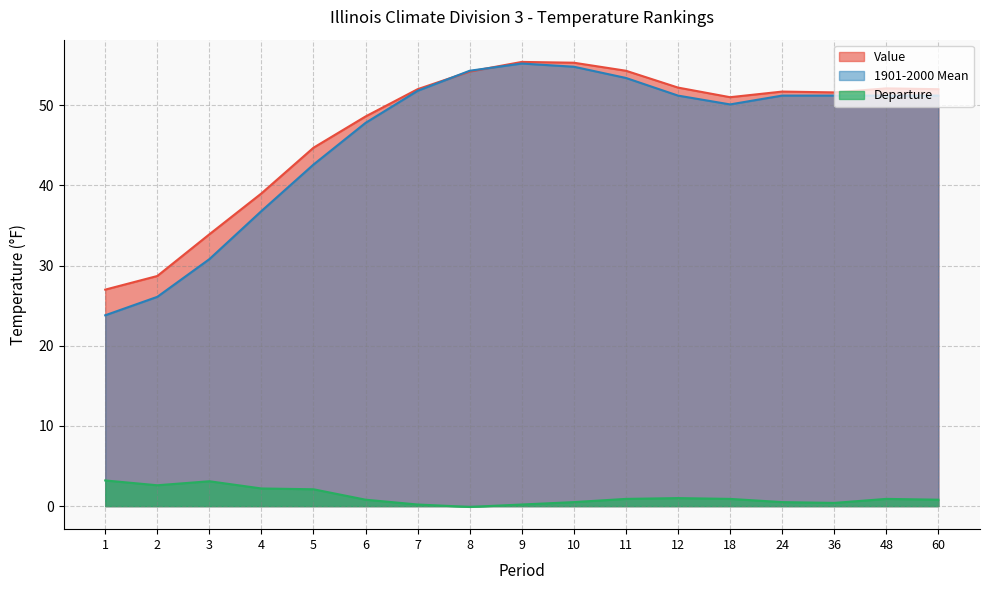

Does the chart display data point markers on the line(s)?

No